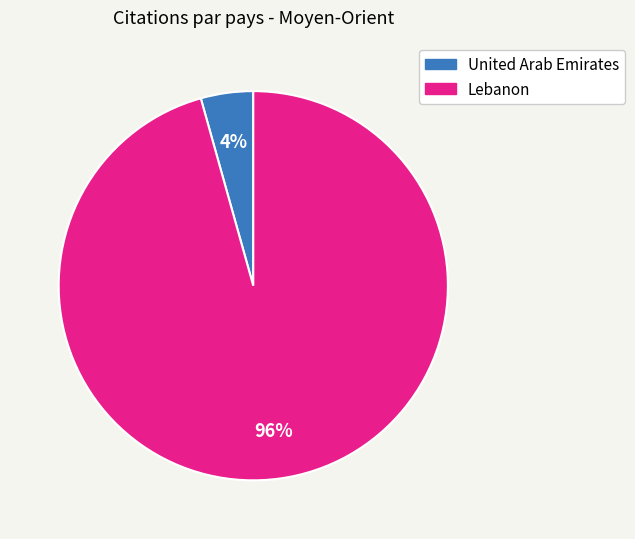

To the nearest percent, what portion does Lebanon represent?

96%